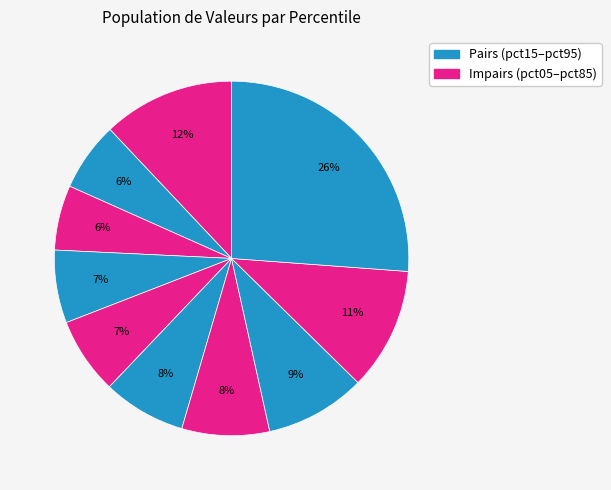

To the nearest percent, what is the average slice percentage?

10%